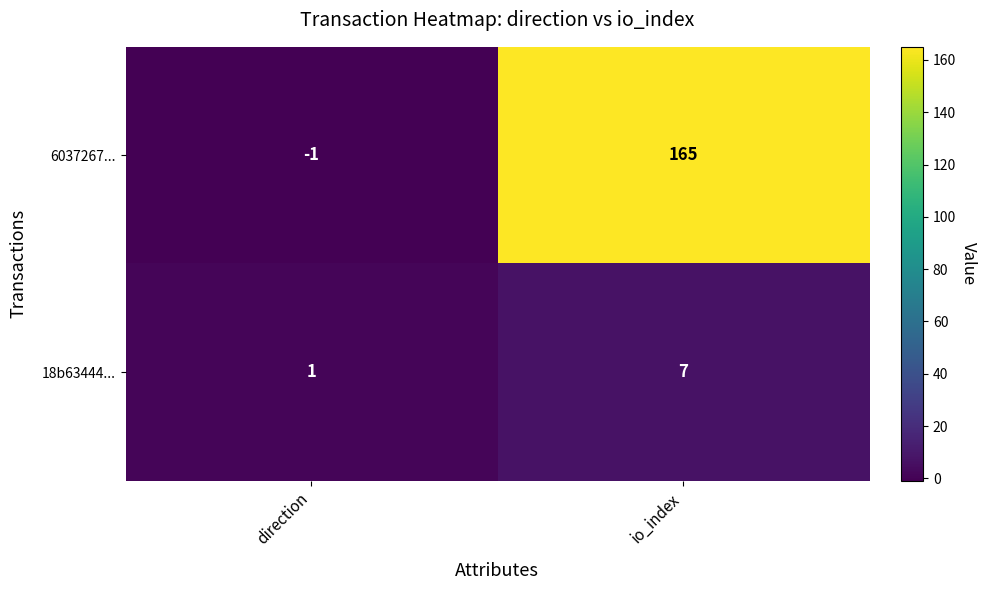

List the series in order of their peak value, lowest first.

18b63444..., 6037267...